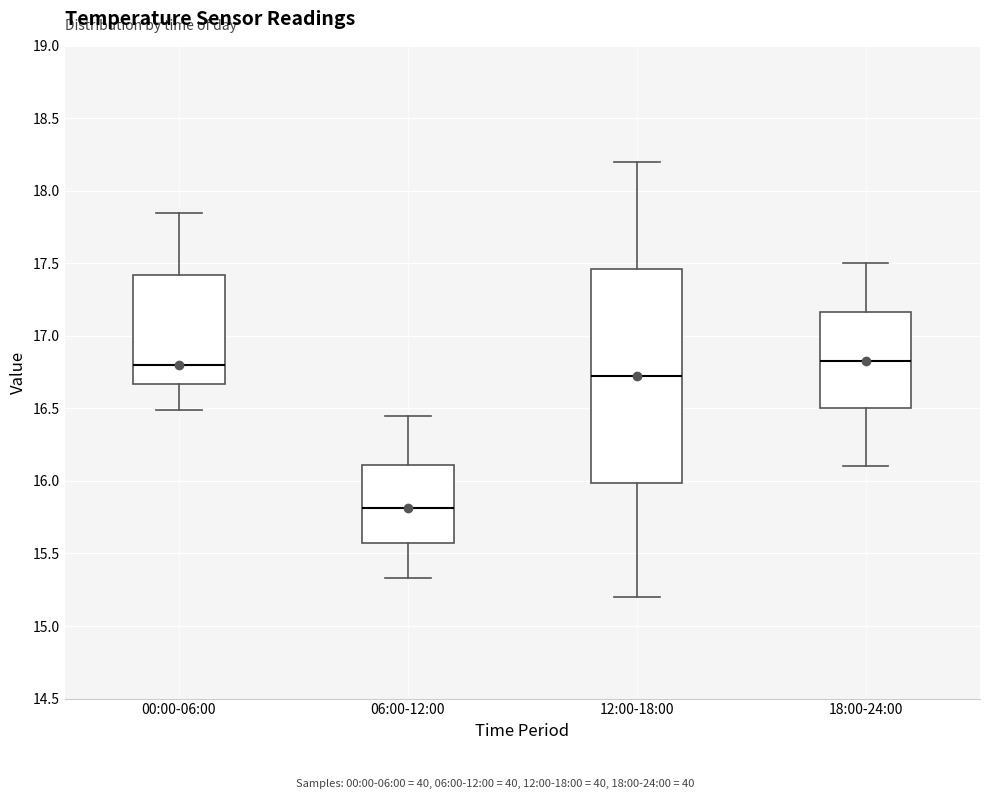

Where is the lower edge of the box for 00:00-06:00 on the y-axis? The values are not printed on the chart, so give them approximately, as read against the axis.

16.65